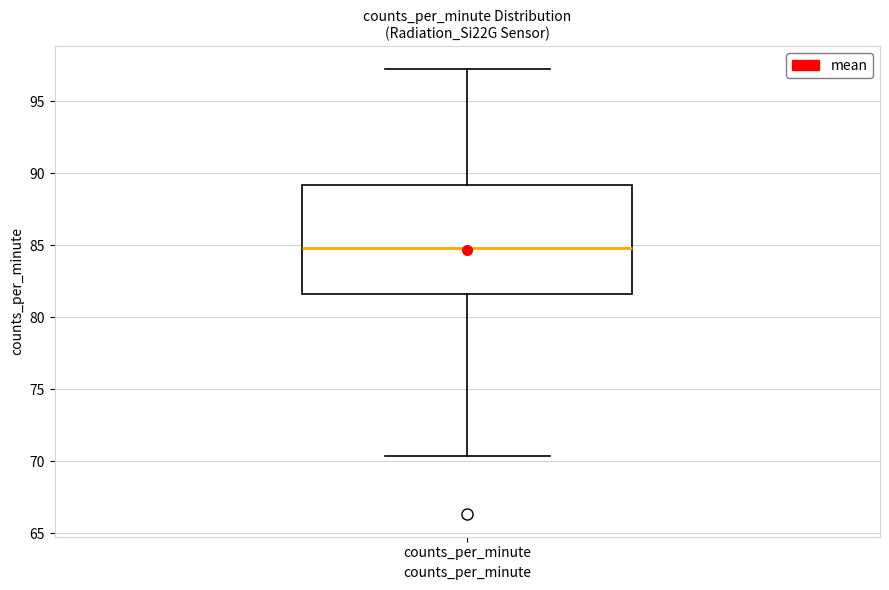

Transcribe this box plot: give where the median line is, the range the box spans, and where the two whiskers end, as read against the y-axis. The values are not printed on the chart, so give them approximately, as read against the axis.

median 85.0, box 81.5 to 89.0, whiskers 70.5 to 97.5